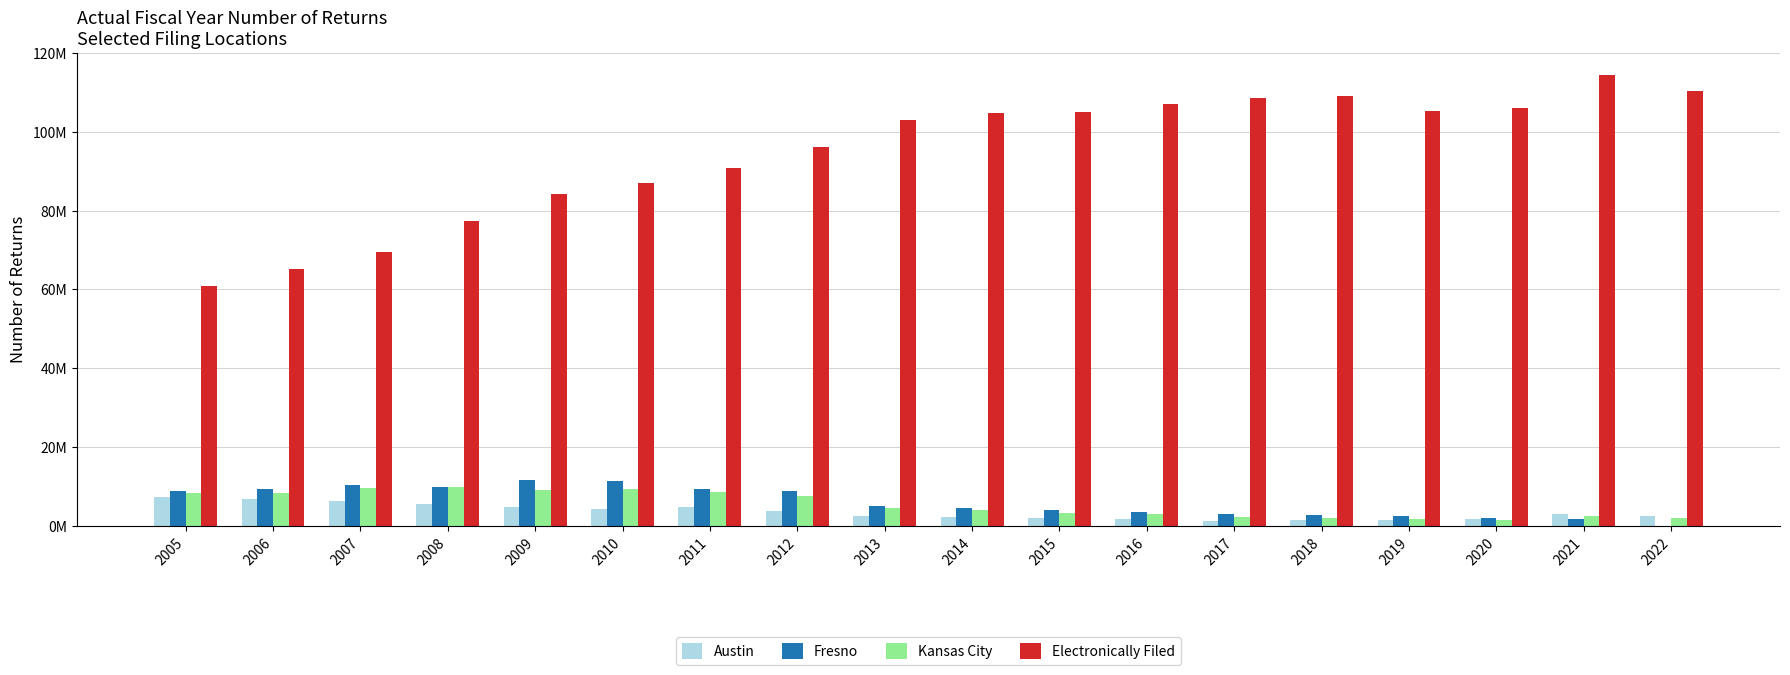

The Electronically Filed series shows 106936089.0 at 2016. True or false?

True